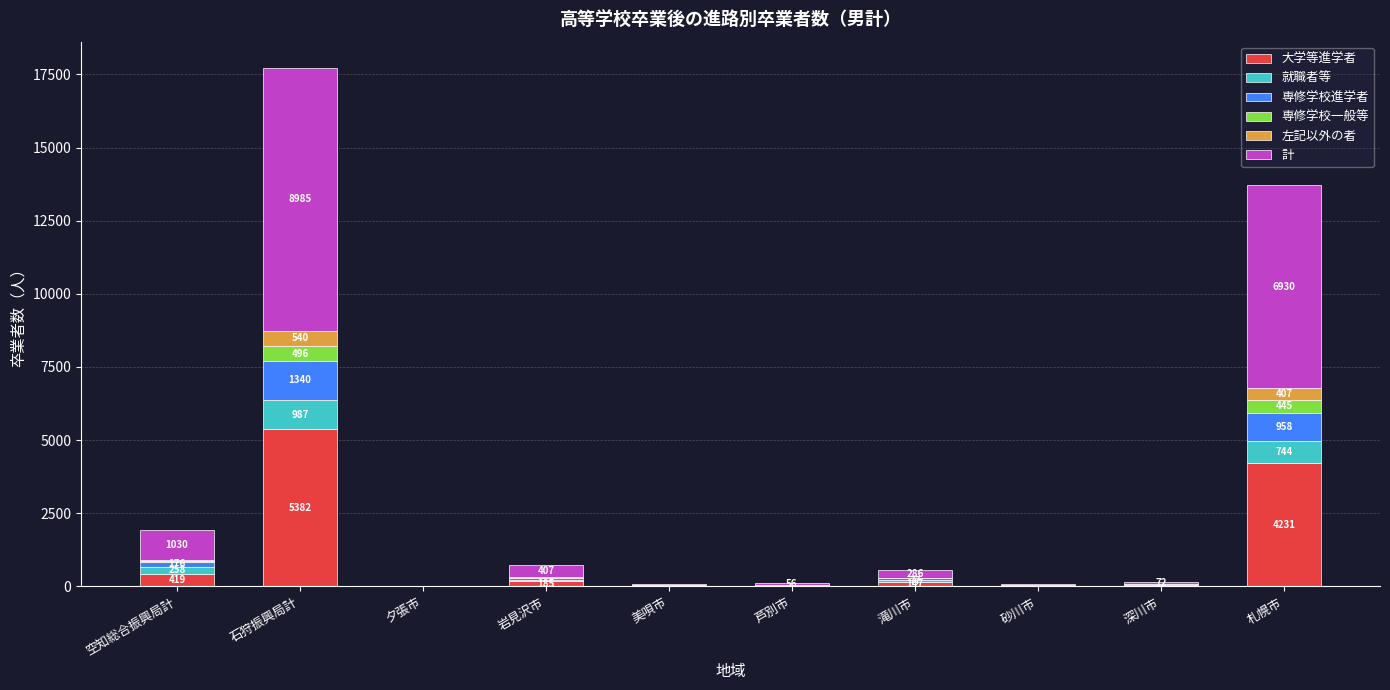

At which category is the sum across all series the highest?

石狩振興局計